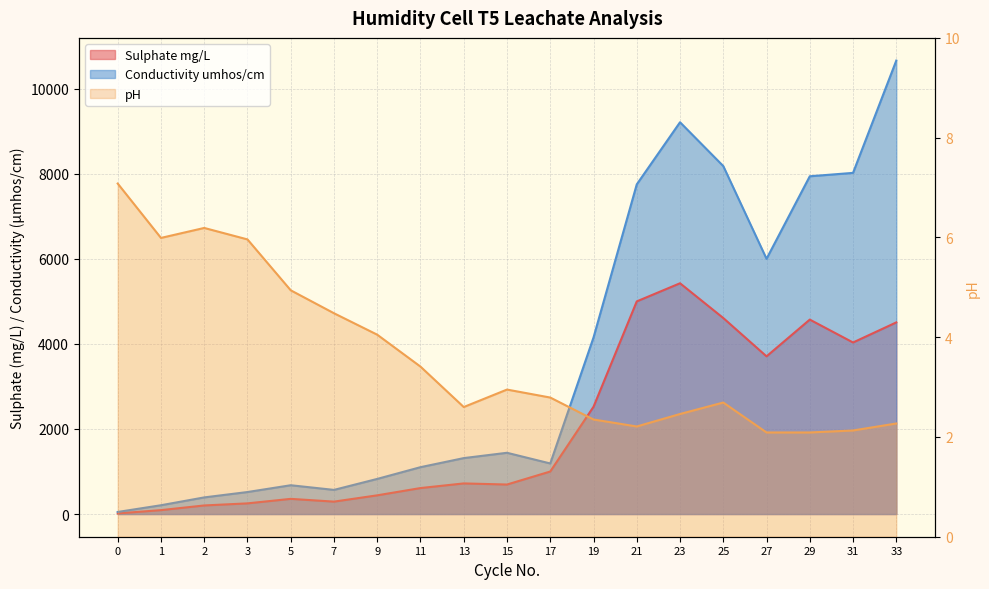

How many data points in Sulphate mg/L are less than 720?

9